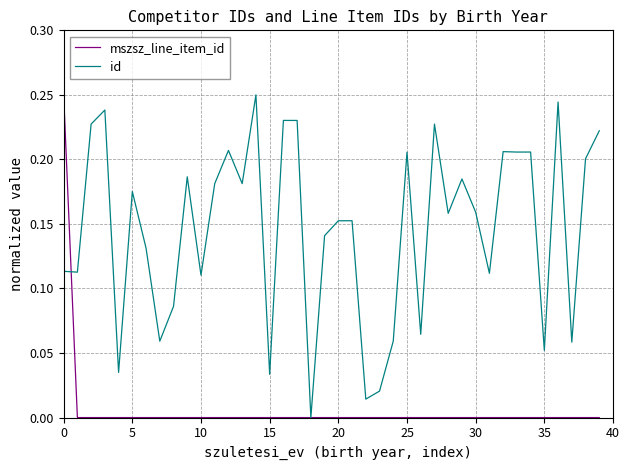

Count the number of data series in this chart.

2